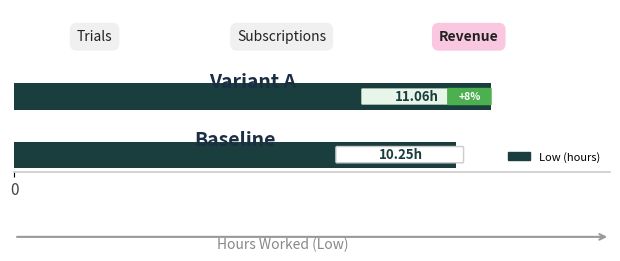

Does the chart contain any negative values?

No